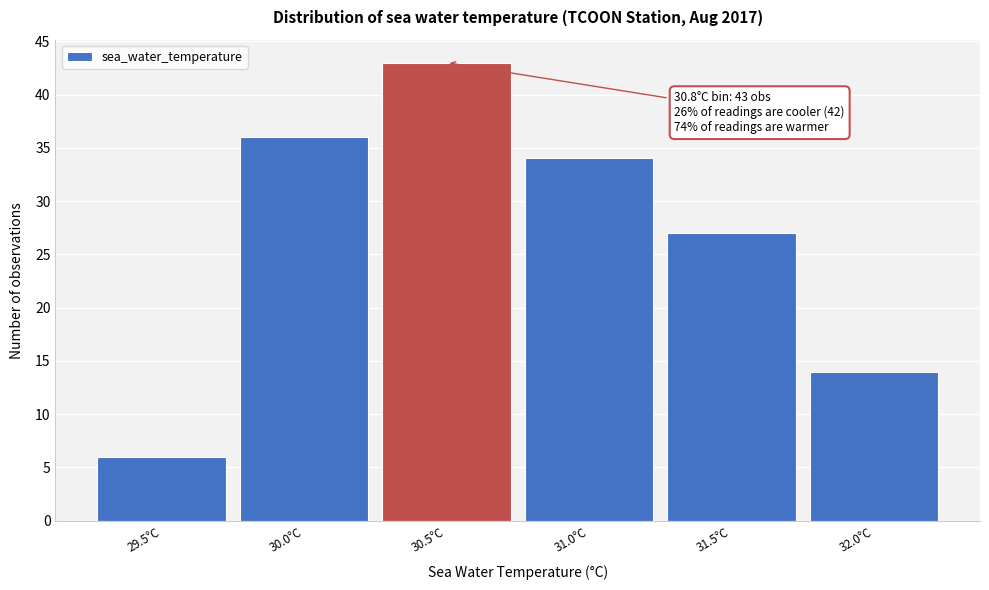

Reading left to right, list all the values displayed in this chart.

6	36	43	34	27	14